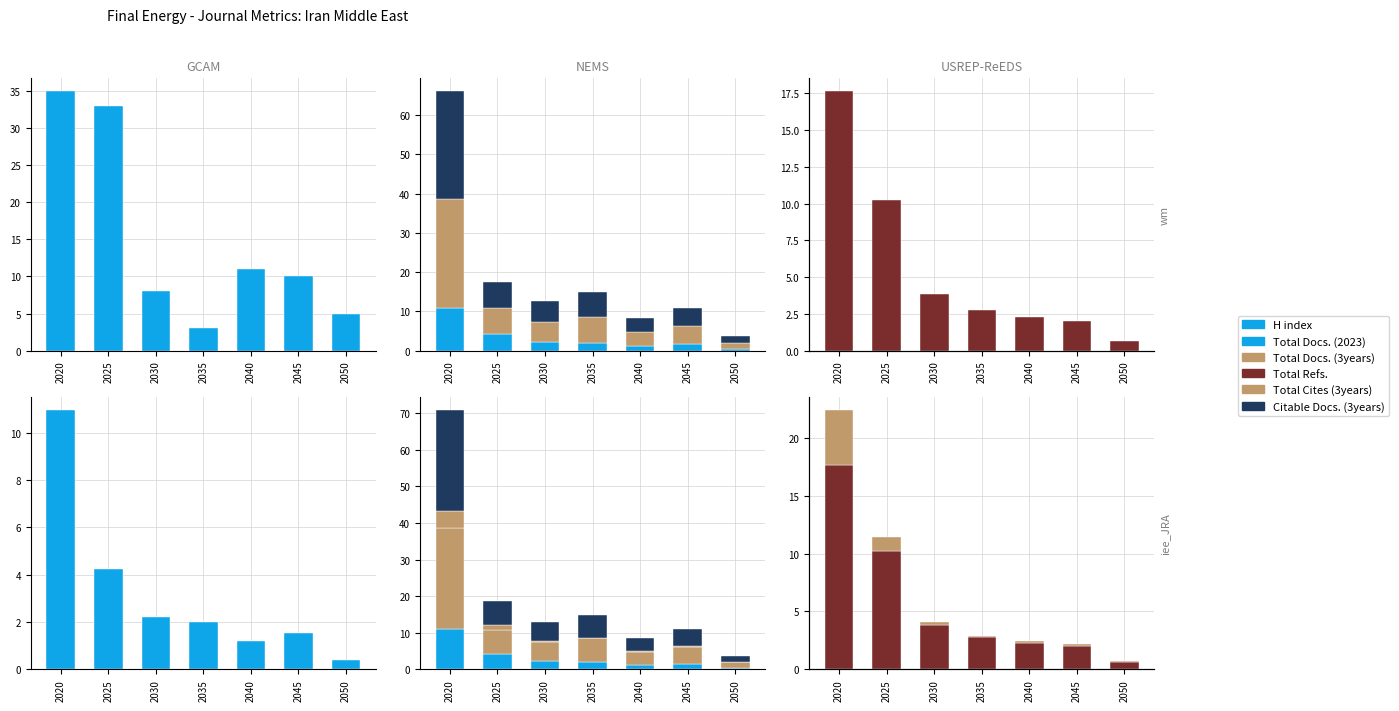

Reading left to right, extract all data points from this chart.

H index: 35.0	33.0	8.0	3.0	11.0	10.0	5.0
Total Docs. (2023): 10.9	4.2	2.2	2.0	1.2	1.6	0.4
Total Docs. (3years): 27.6	6.6	5.2	6.4	3.6	4.7	1.6
Citable Docs. (3years): 27.6	6.5	5.2	6.5	3.6	4.7	1.6
Total Refs.: 17.6	10.2	3.9	2.8	2.3	2.0	0.7
Total Cites (3years): 4.7	1.2	0.2	0.1	0.2	0.2	0.1